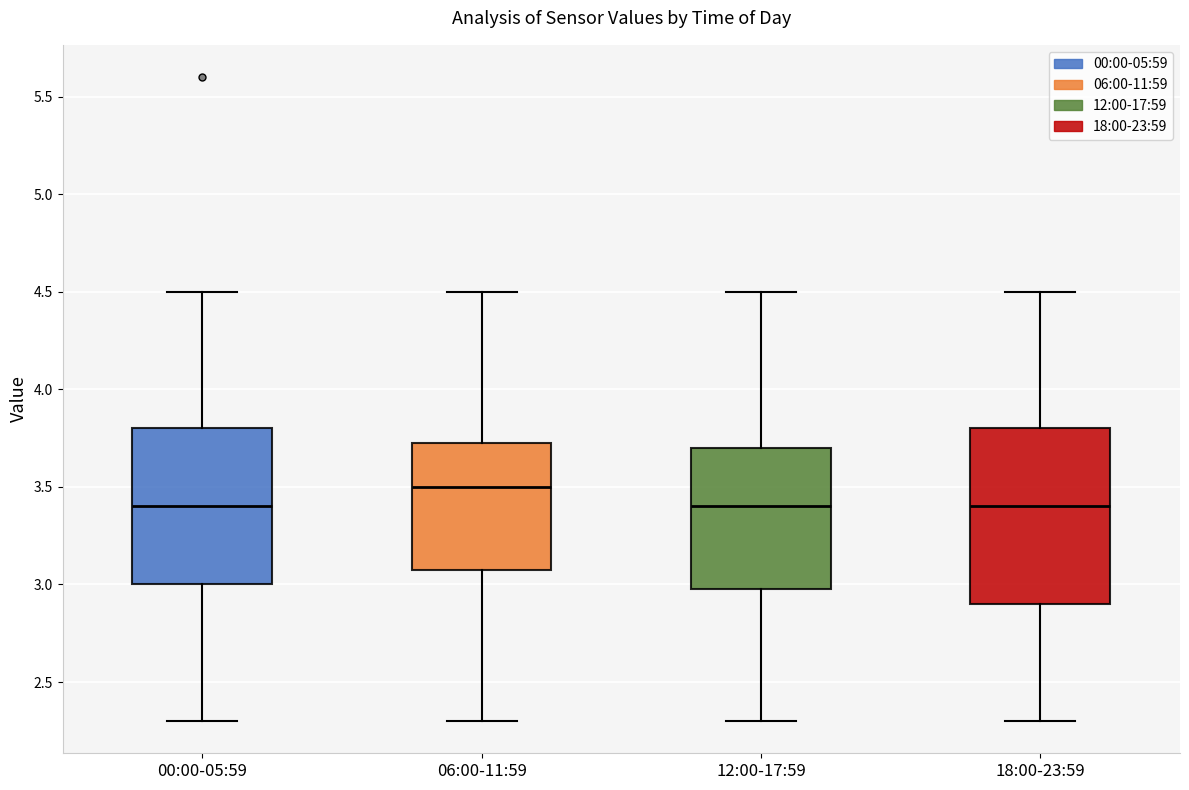

Reading left to right, transcribe this box plot: for each box, give where its median line is, the range the box spans, and where its two whiskers end, as read against the y-axis. The values are not printed on the chart, so give them approximately, as read against the axis.

00:00-05:59: median 3.40, box 3.00 to 3.80, whiskers 2.30 to 4.50
06:00-11:59: median 3.50, box 3.10 to 3.75, whiskers 2.30 to 4.50
12:00-17:59: median 3.40, box 3.00 to 3.70, whiskers 2.30 to 4.50
18:00-23:59: median 3.40, box 2.90 to 3.80, whiskers 2.30 to 4.50